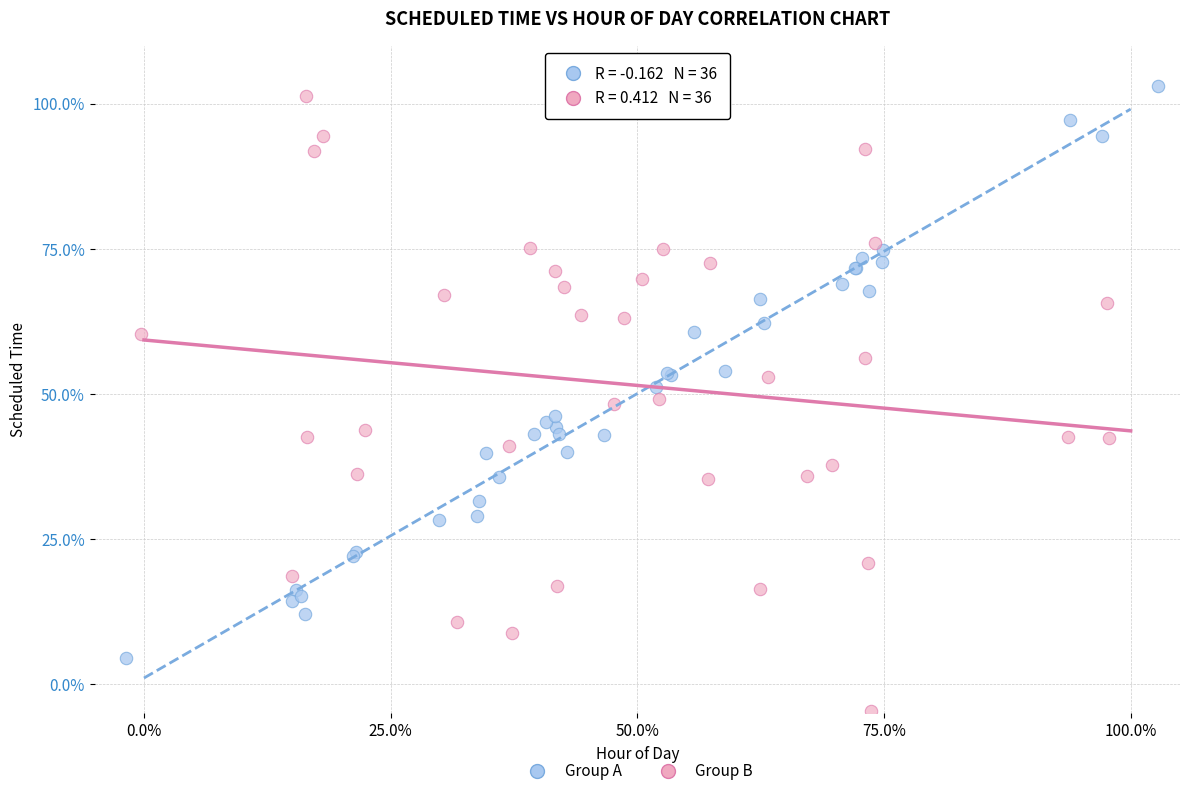

Which series reaches the minimum Y coordinate?

Group B